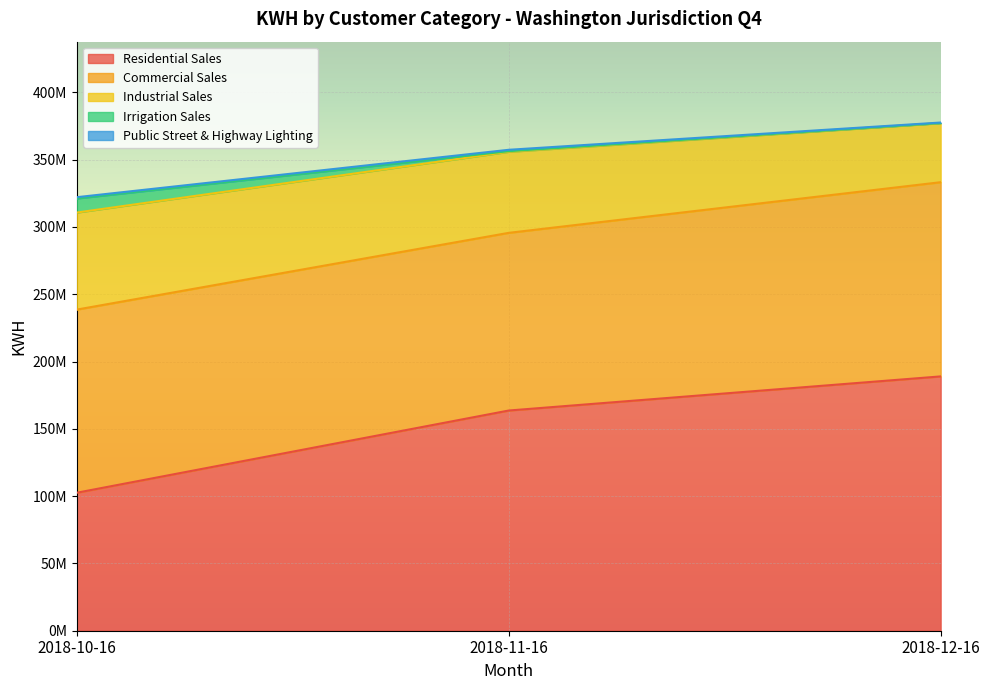

What is the sum of the Industrial Sales values at 2018-10-16 and 2018-11-16?

132331454